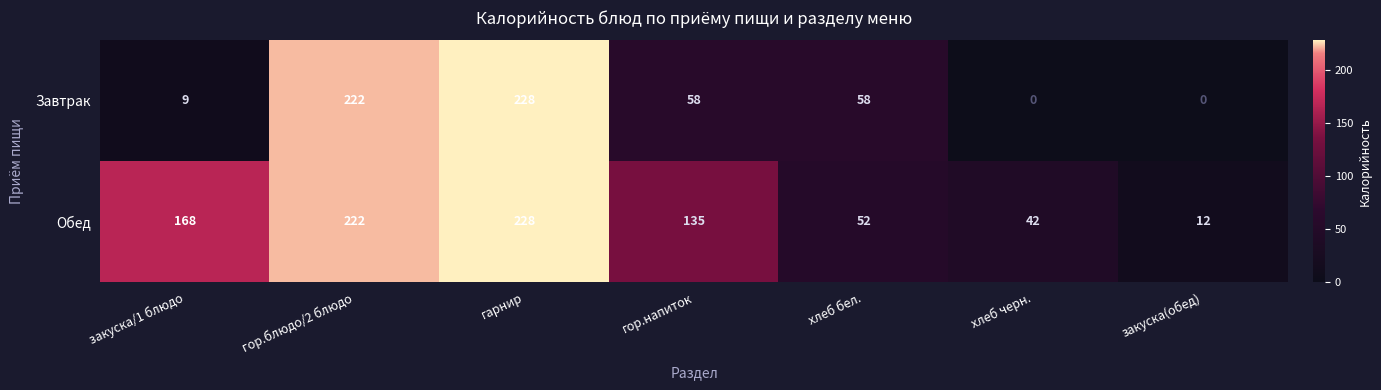

What is the sum of the Обед values at хлеб бел. and гарнир?

280